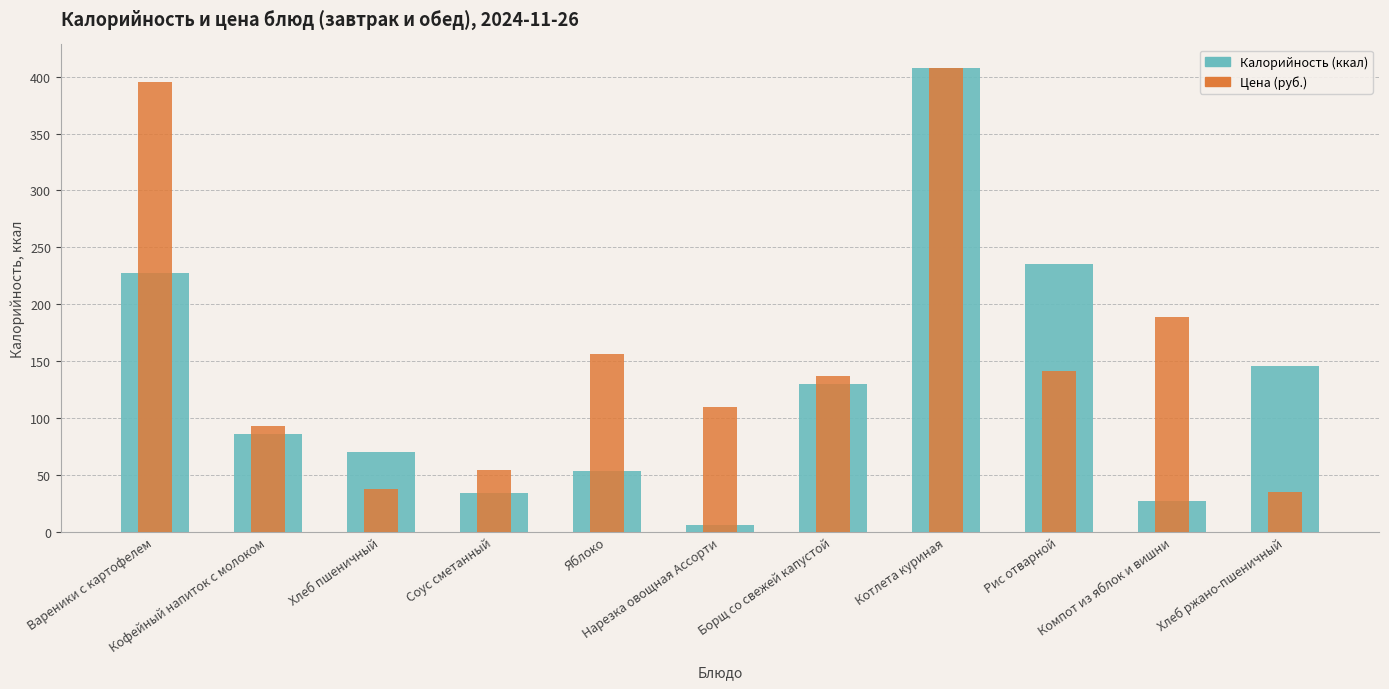

How many bars are there in total?

22